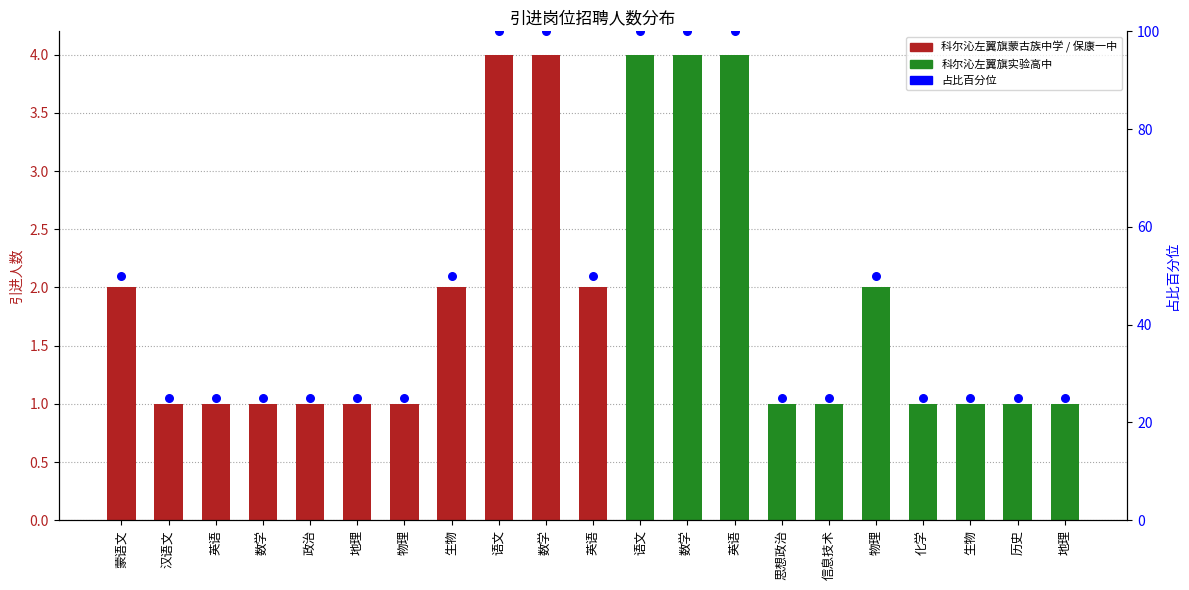

What is the change in value from 数学 to 数学?

+75